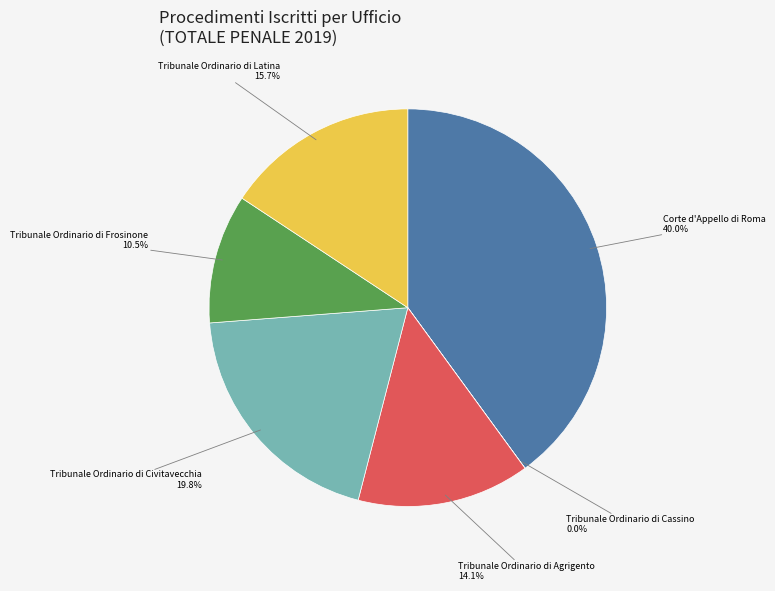

To the nearest percent, what is the difference between the largest and smallest slice percentages?

40%